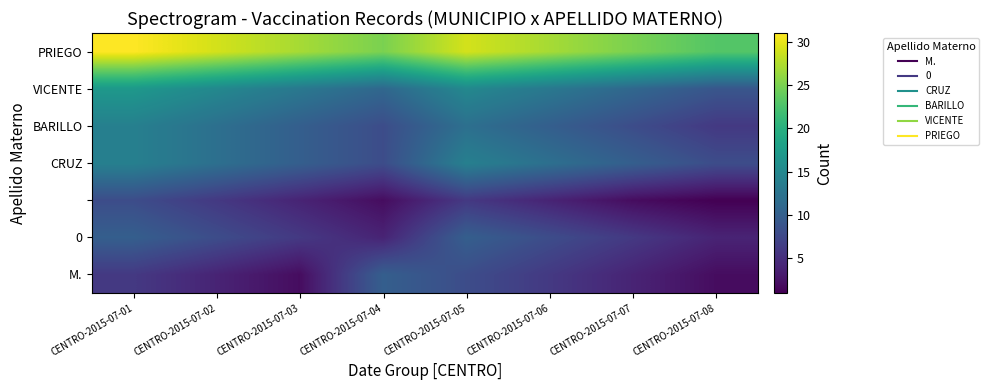

How many distinct data groups are displayed?

7